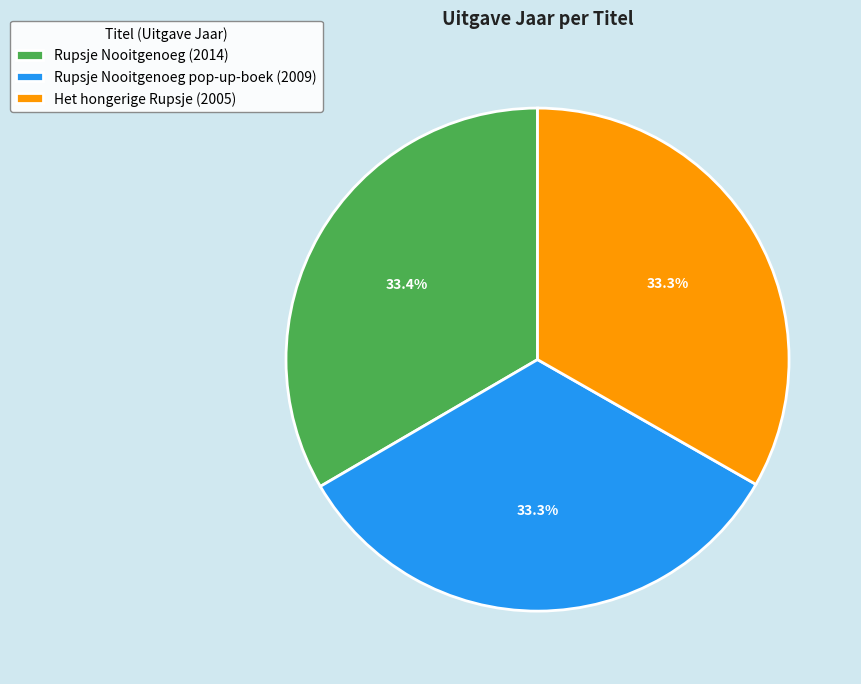

What portion of the pie excludes Rupsje Nooitgenoeg (2014)?

66.6%